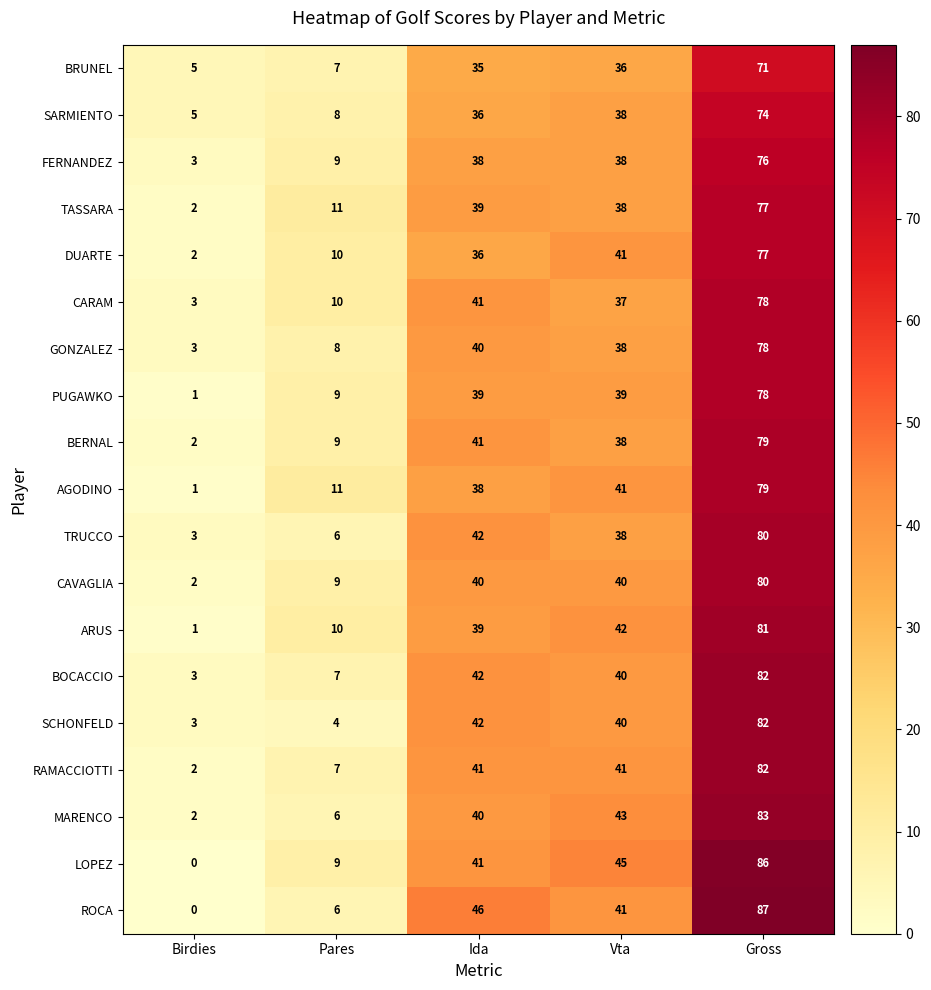

True or false: TASSARA has a value of 2 at Birdies.

True